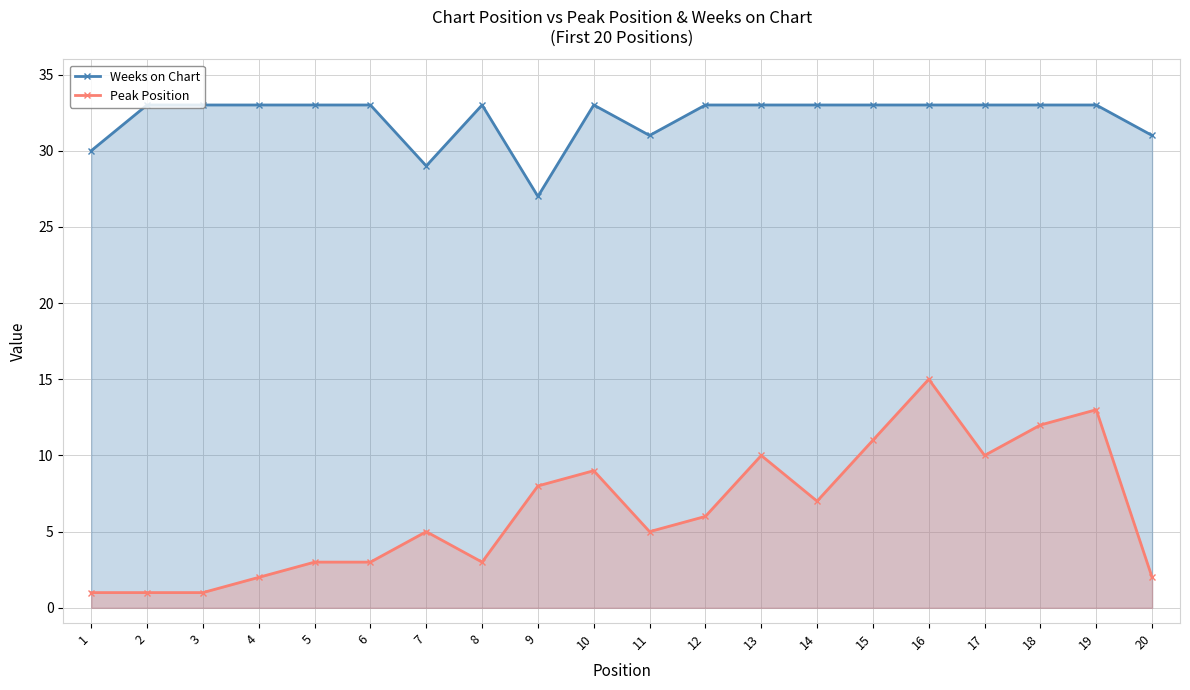

How many Weeks on Chart values are between 33 and 34?

15